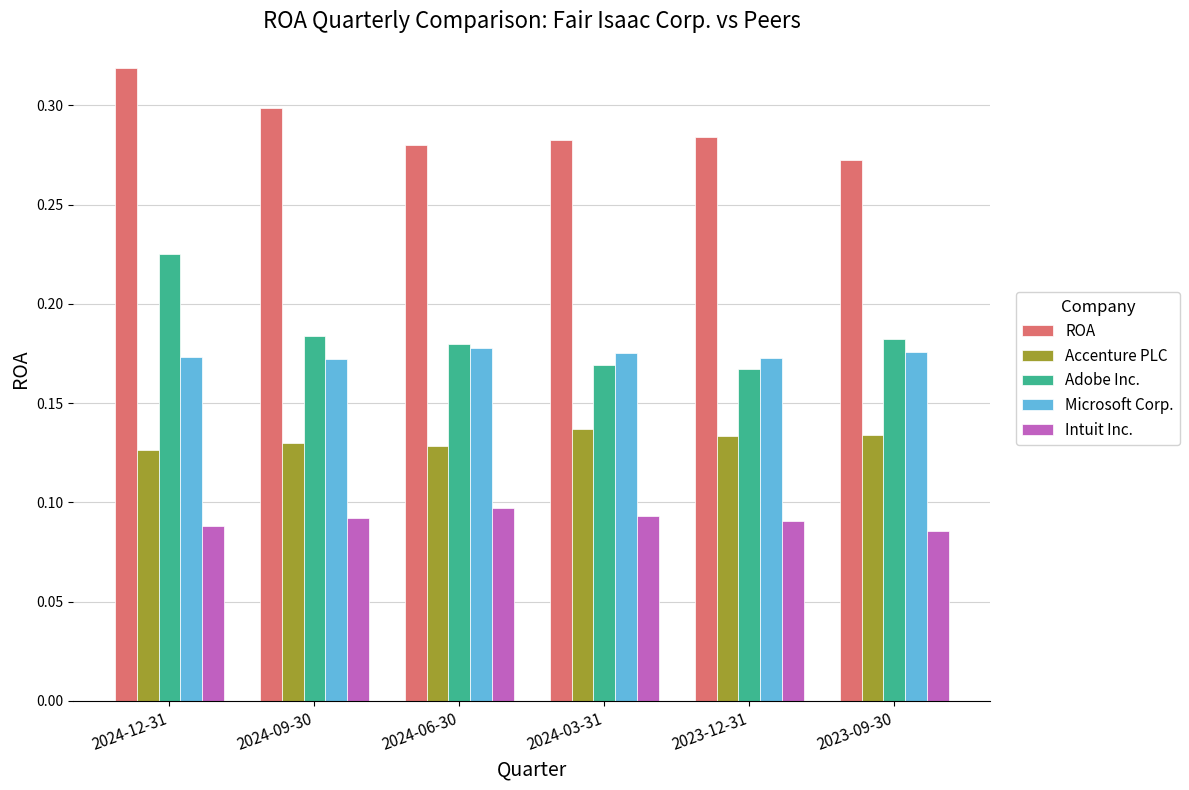

List the series in order of their peak value, highest first.

ROA, Adobe Inc., Microsoft Corp., Accenture PLC, Intuit Inc.